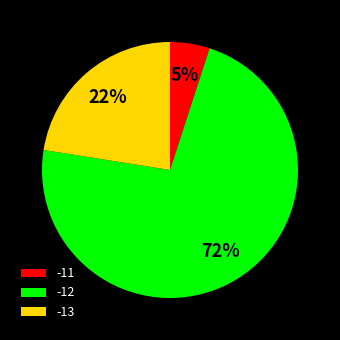

Which category accounts for the majority?

-12